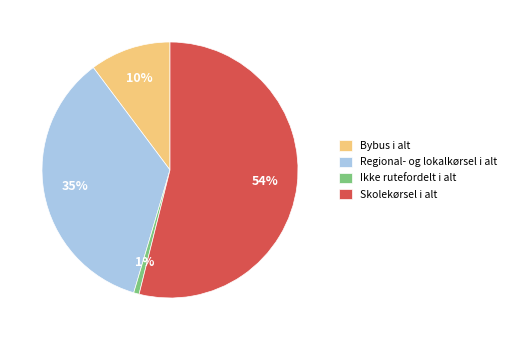

What is the largest slice in the pie chart?

Skolekørsel i alt